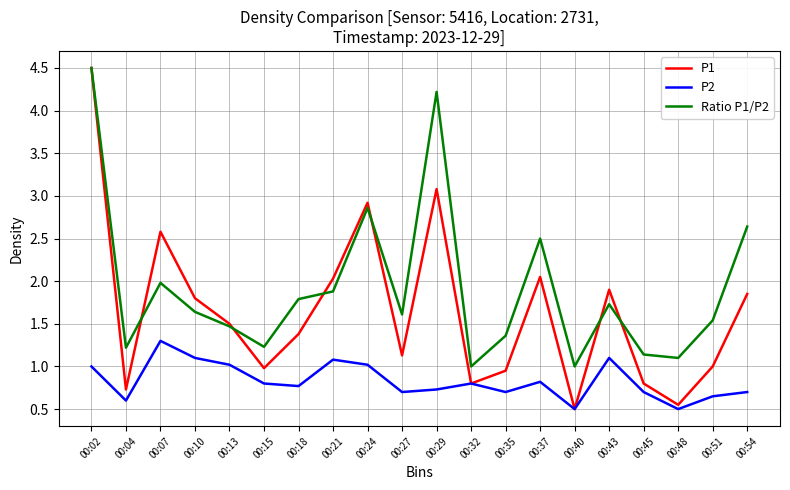

How many categories are shown in the chart?

20